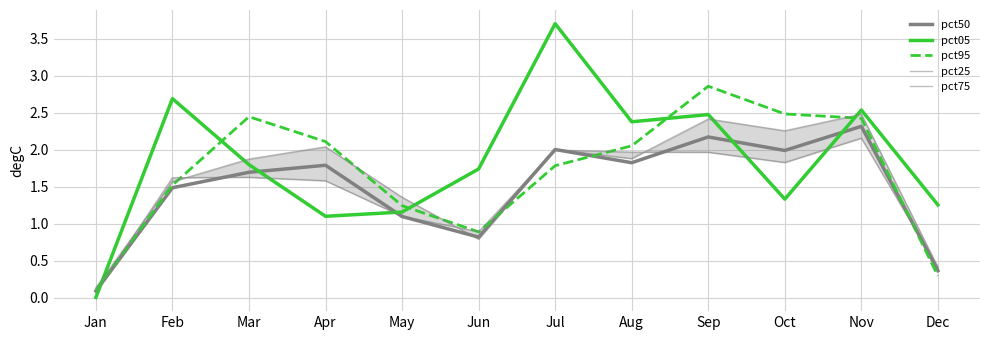

At how many categories does at least one series exceed 2?

8